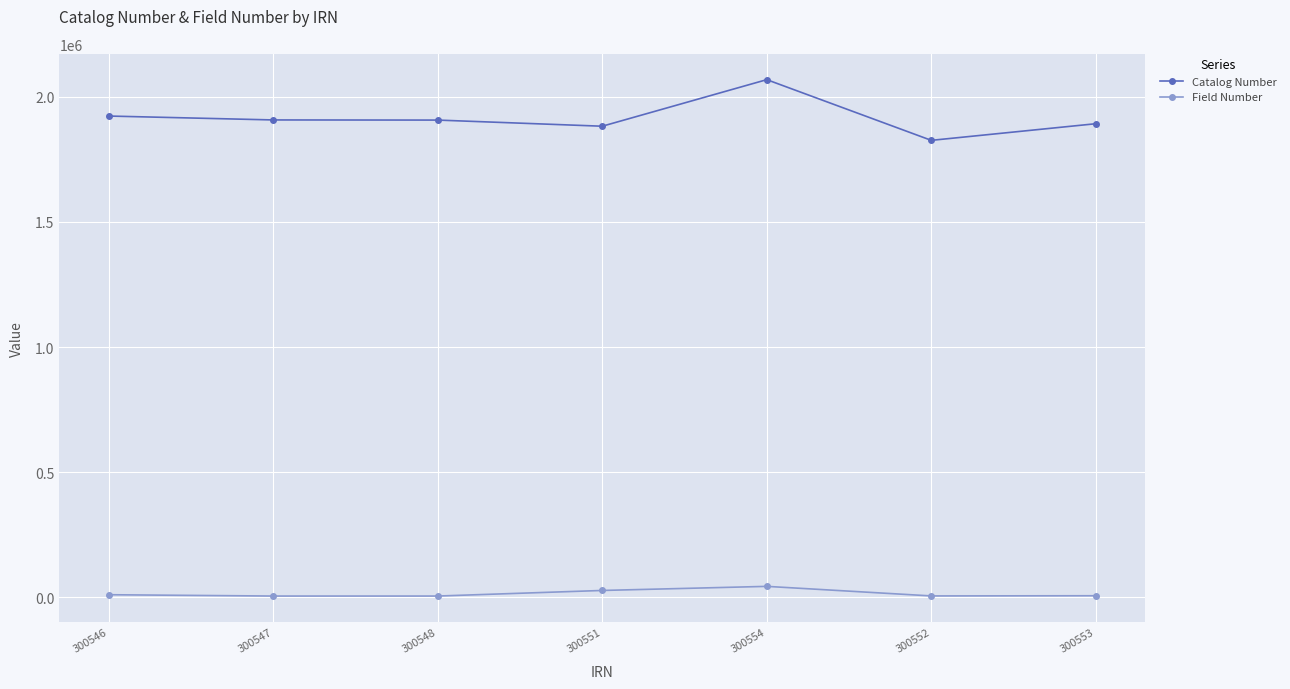

True or false: Catalog Number and Field Number cross at least once.

False